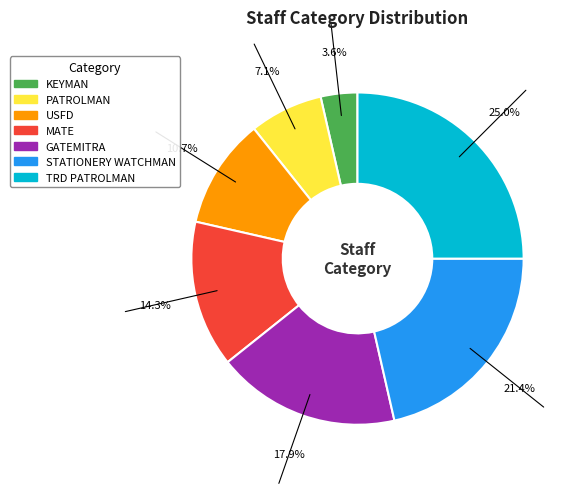

Does any single category account for the majority?

No